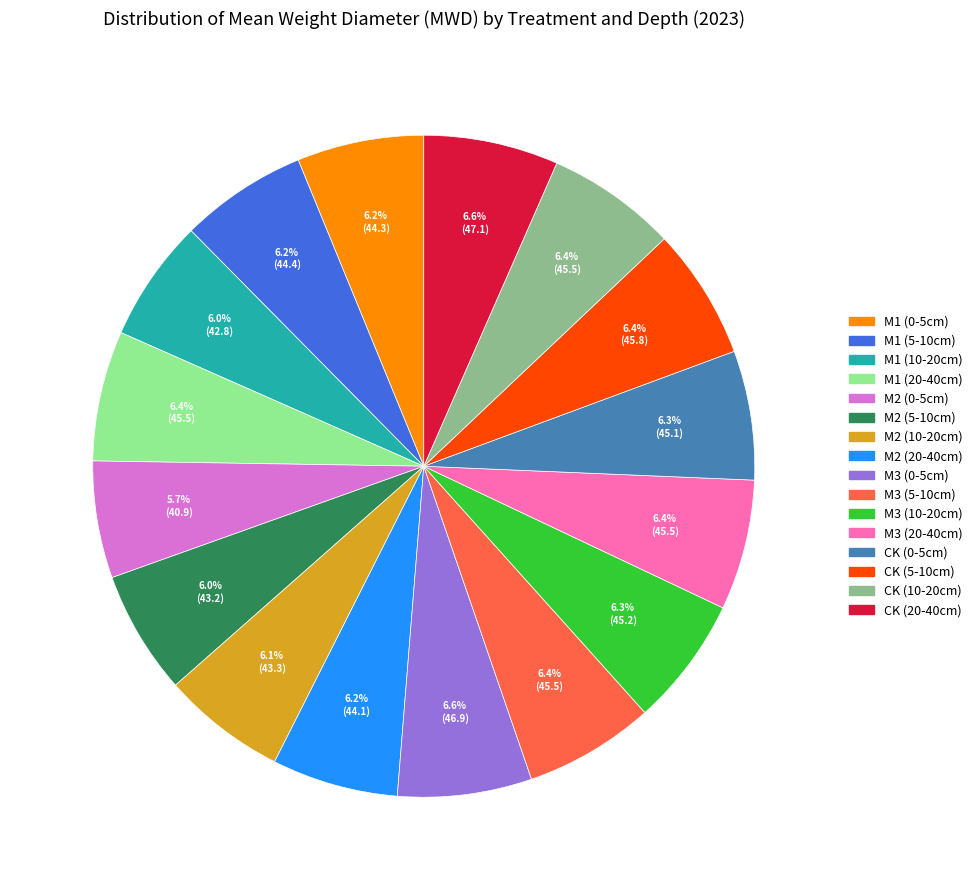

Does any single category account for the majority?

No